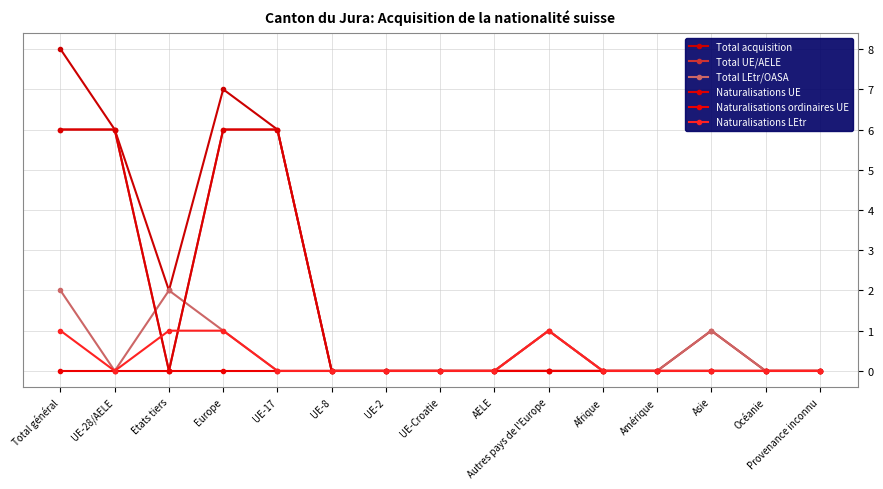

Does the chart have visible grid lines?

Yes